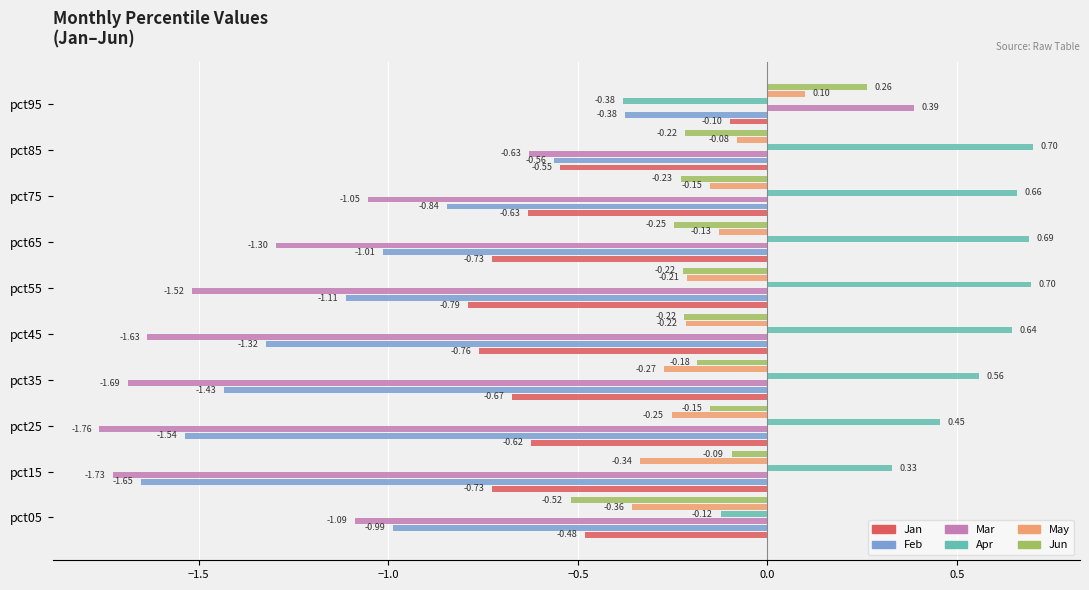

Rank the categories by May value from highest to lowest.

pct95, pct85, pct65, pct75, pct55, pct45, pct25, pct35, pct15, pct05